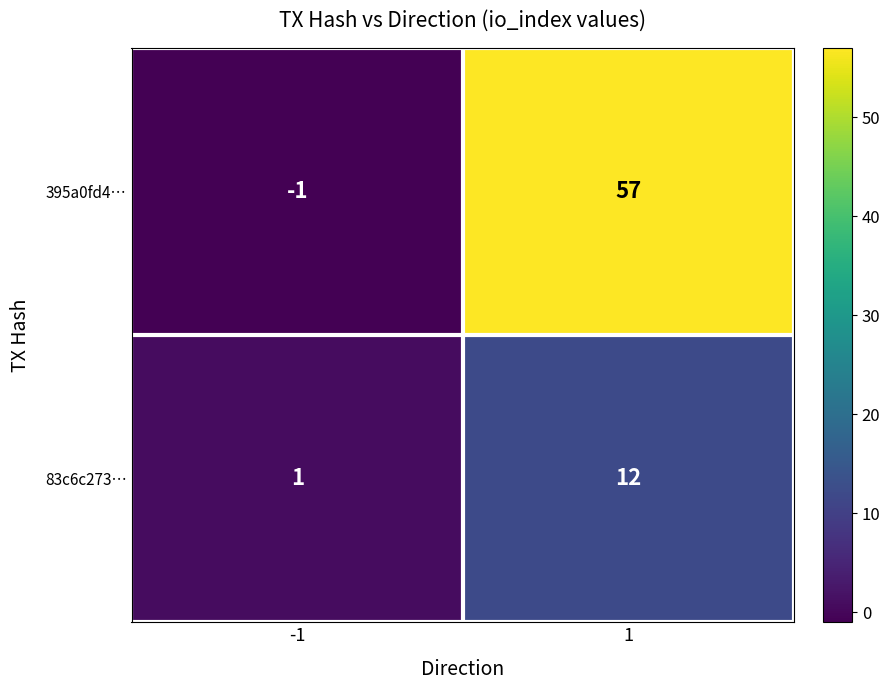

What is the total value across all series at 1?

69